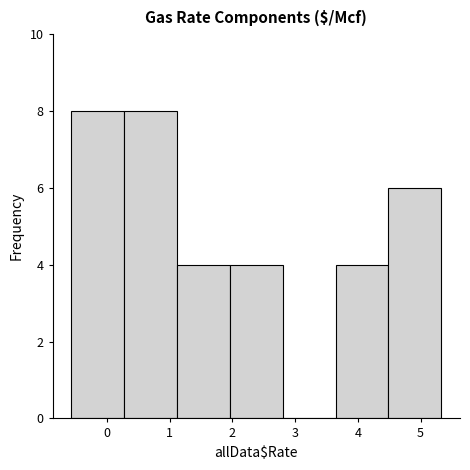

How tall is the bar that spans 2.0 to 2.8 on the x-axis? Neither the bar edges nor the heights are printed on the chart, so give them approximately, as read against the axes.

4